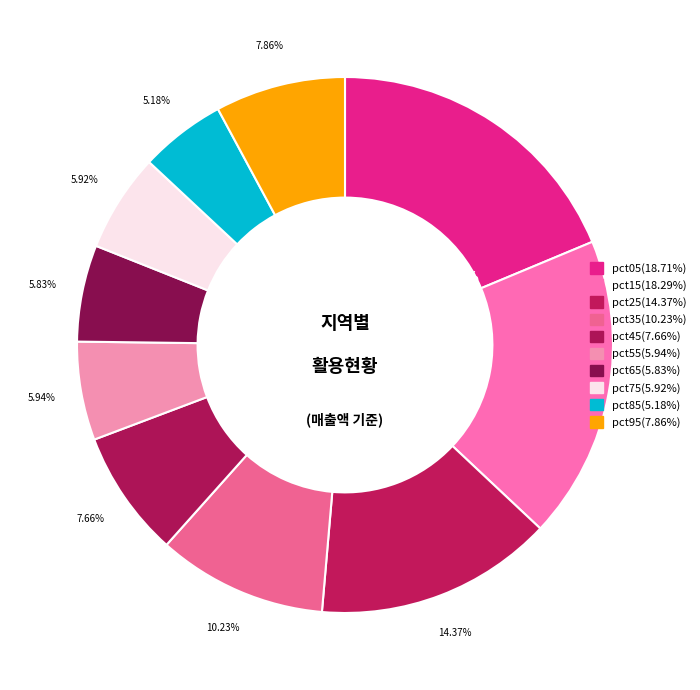

To the nearest percent, what is the difference between the pct15 and pct45 slice percentages?

11%